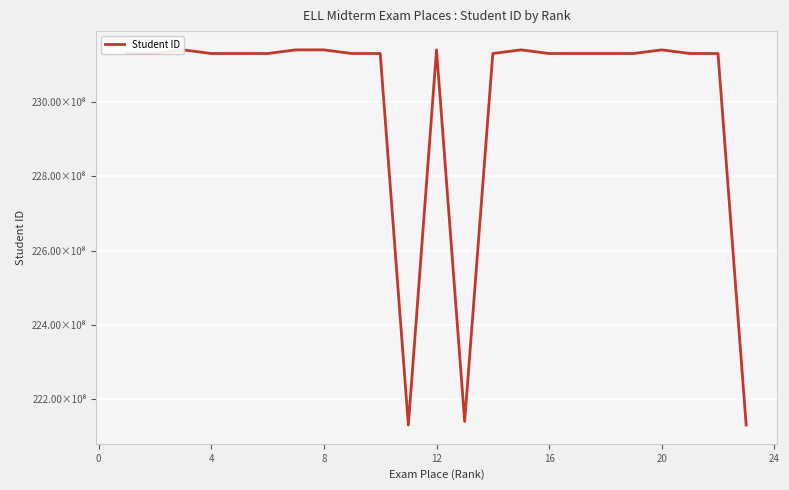

What is the maximum value shown in the chart?

23140800049